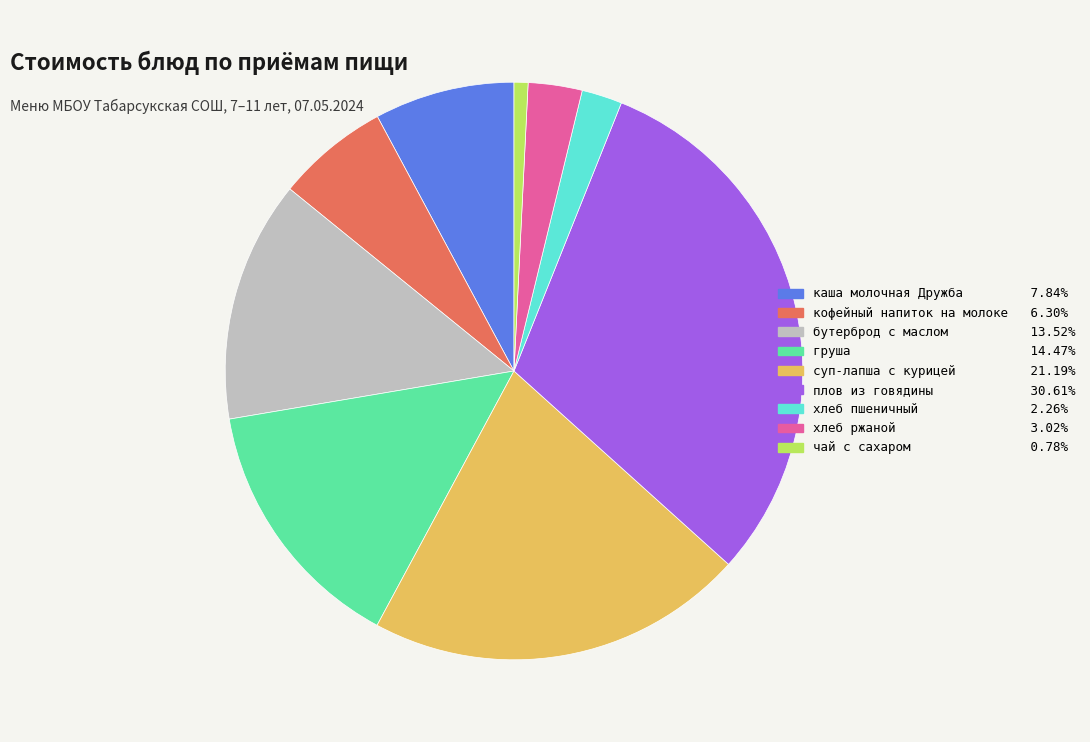

Which category has the smallest portion of the pie?

чай с сахаром